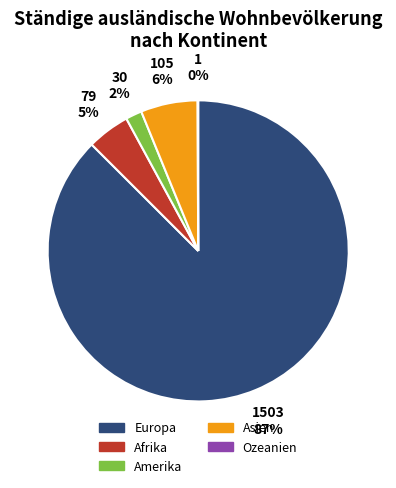

Between Asien and Europa, which is larger?

Europa